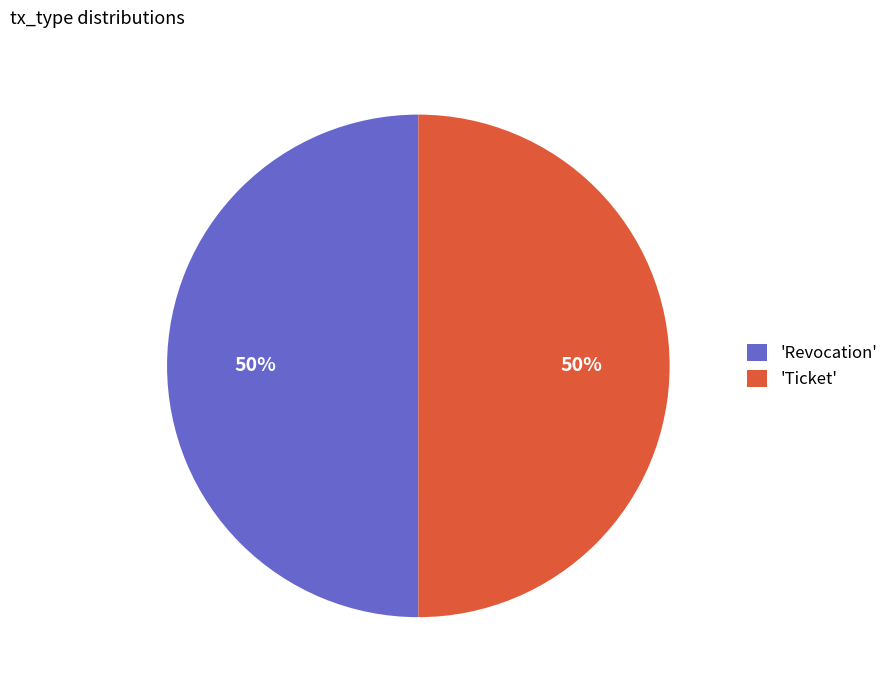

To the nearest percent, what percentage of the pie is 'Revocation'?

50%